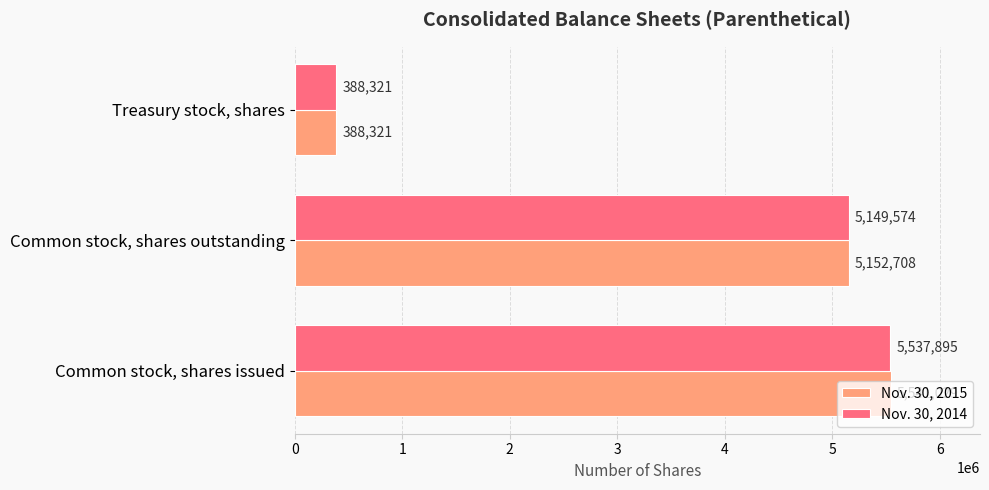

What is the difference between the maximum and minimum values in the Nov. 30, 2014 series?

5149574